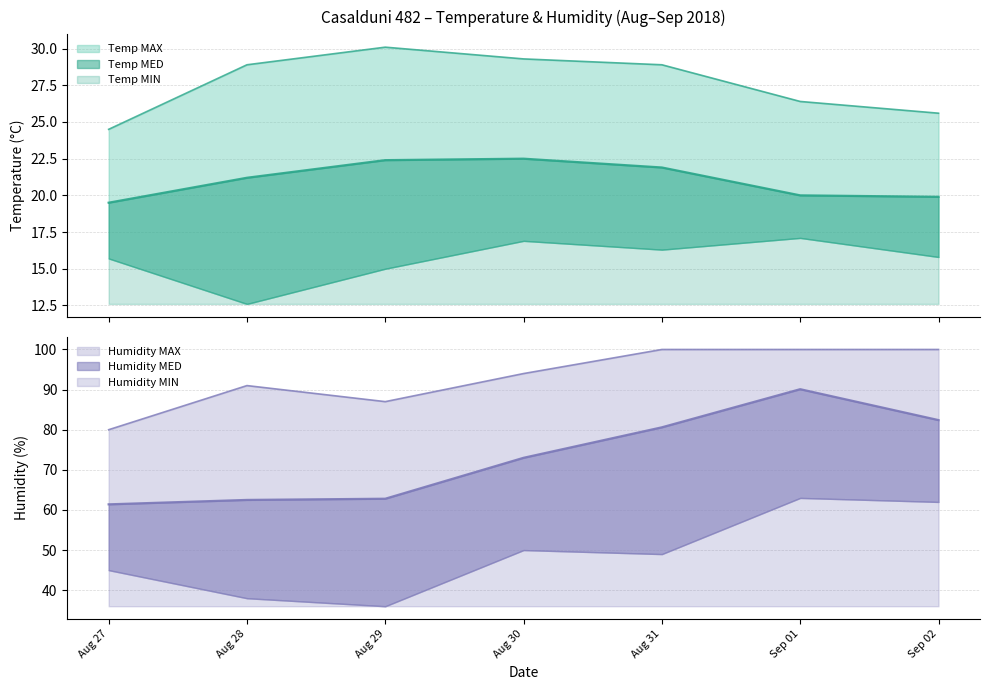

Where does the Humidity MED series first go above 73?

Aug 31